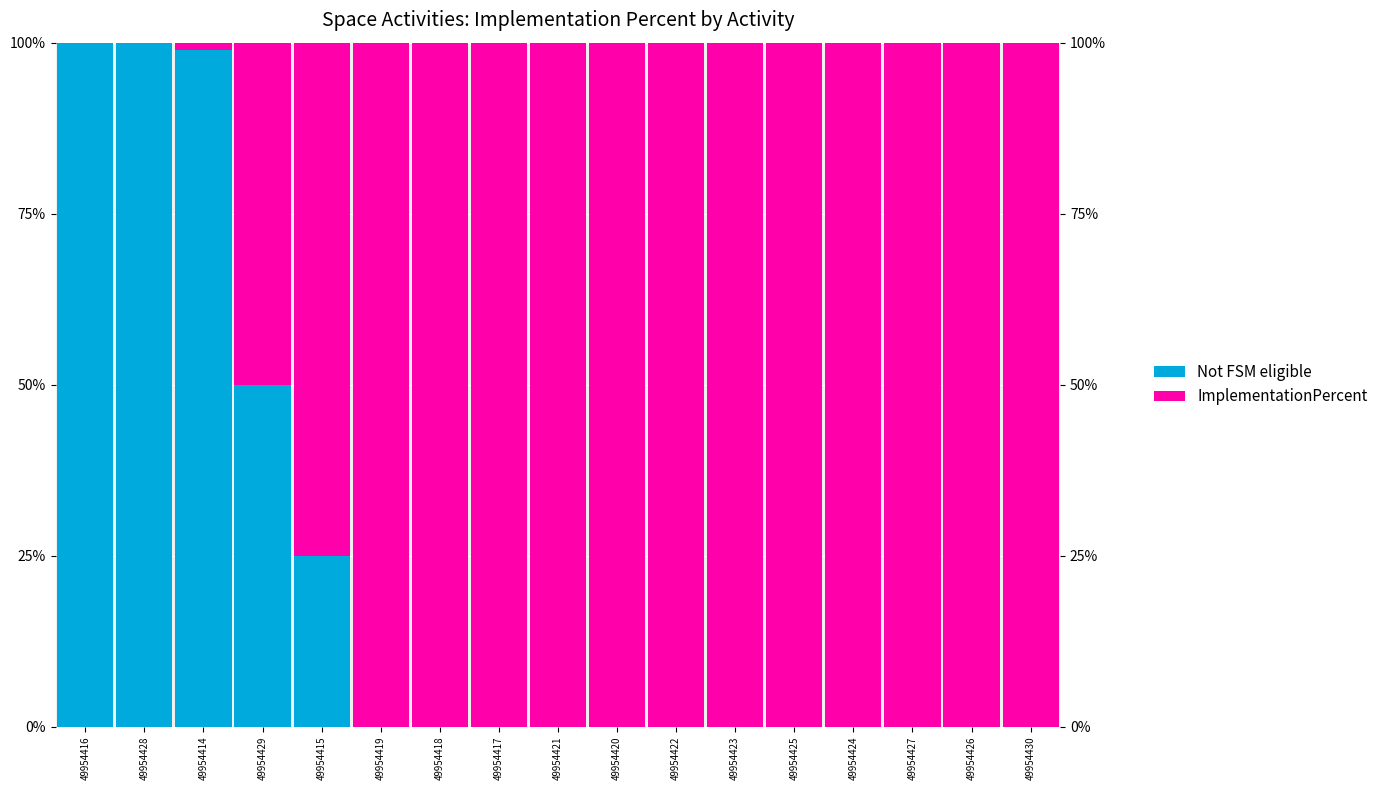

How many ImplementationPercent values are between 75 and 100?

13